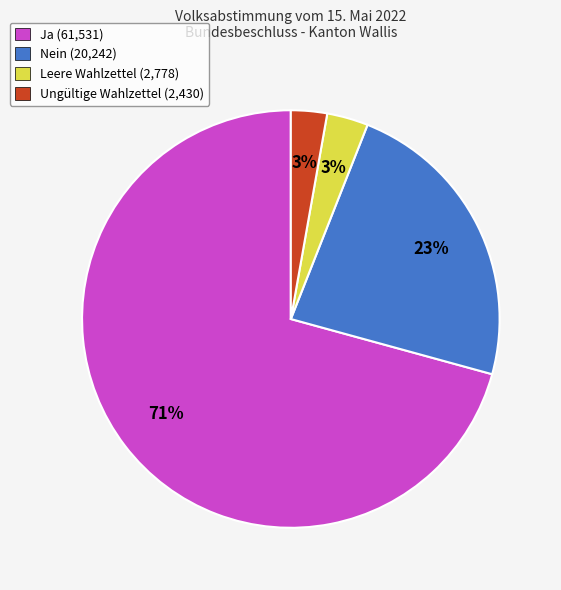

True or false: Ja accounts for 85% of the total.

False